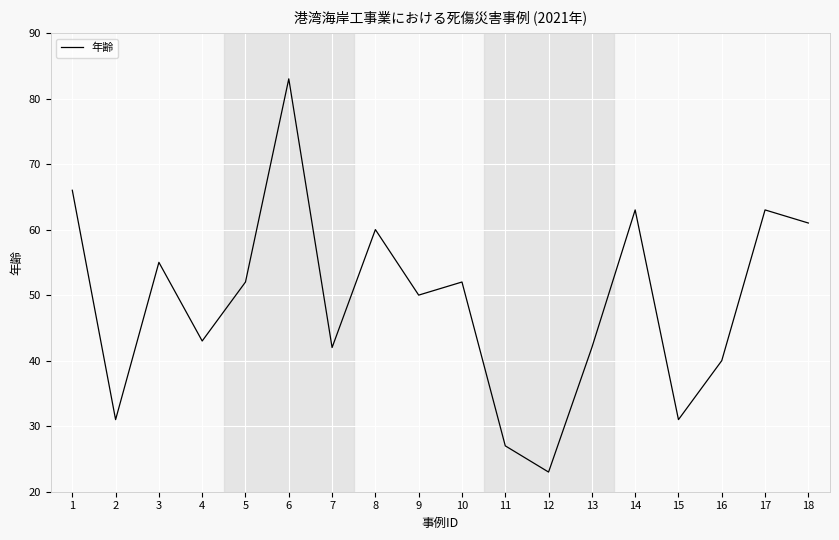

At which label does the data first exceed 52?

1